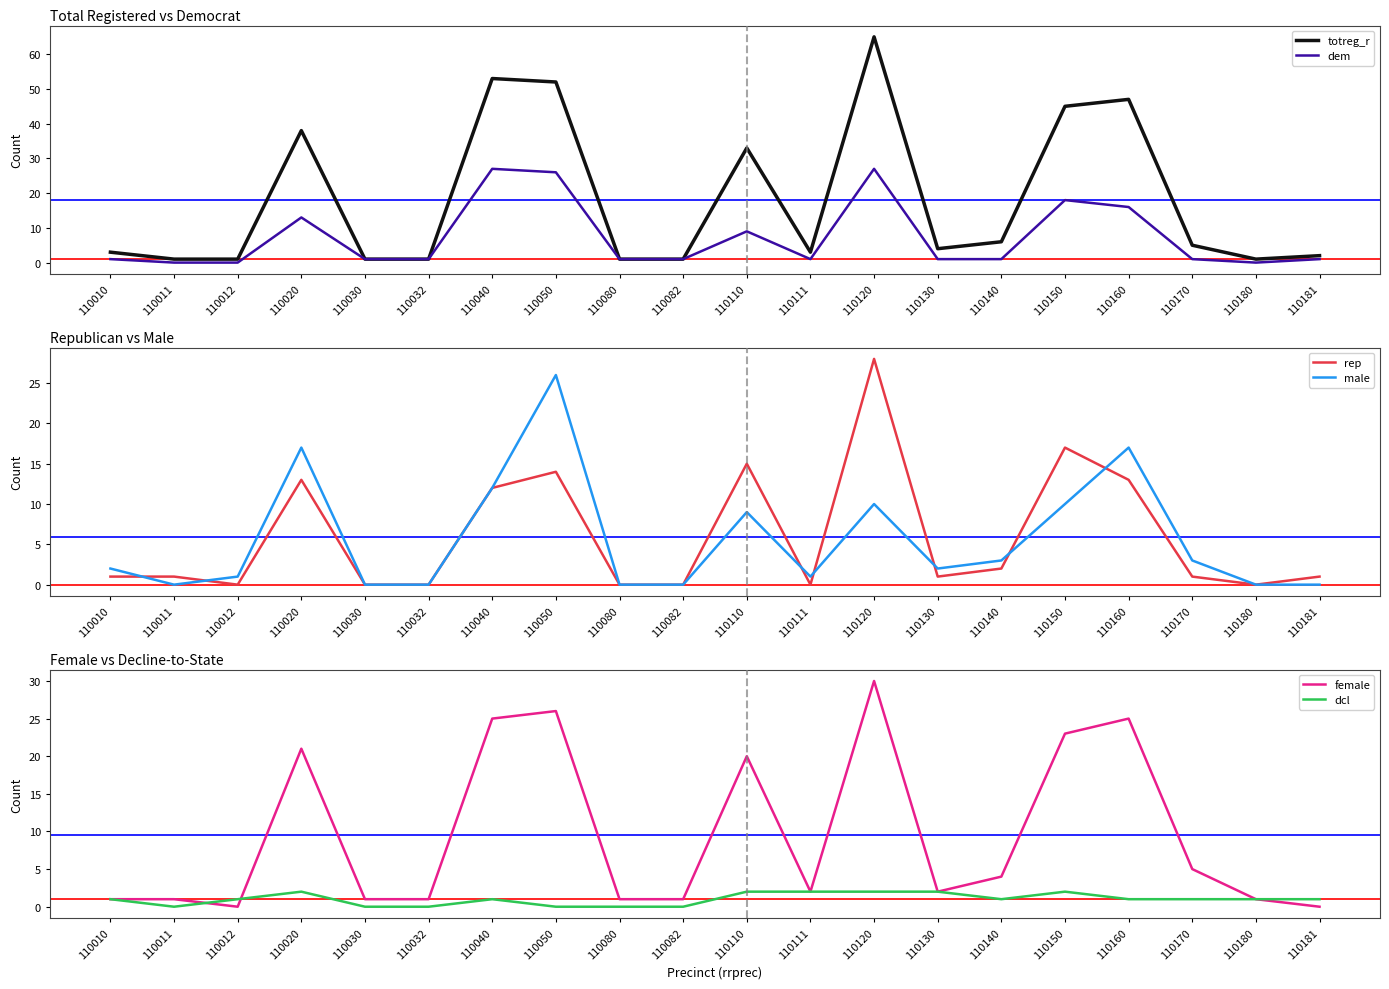

What is the greatest value displayed?

65